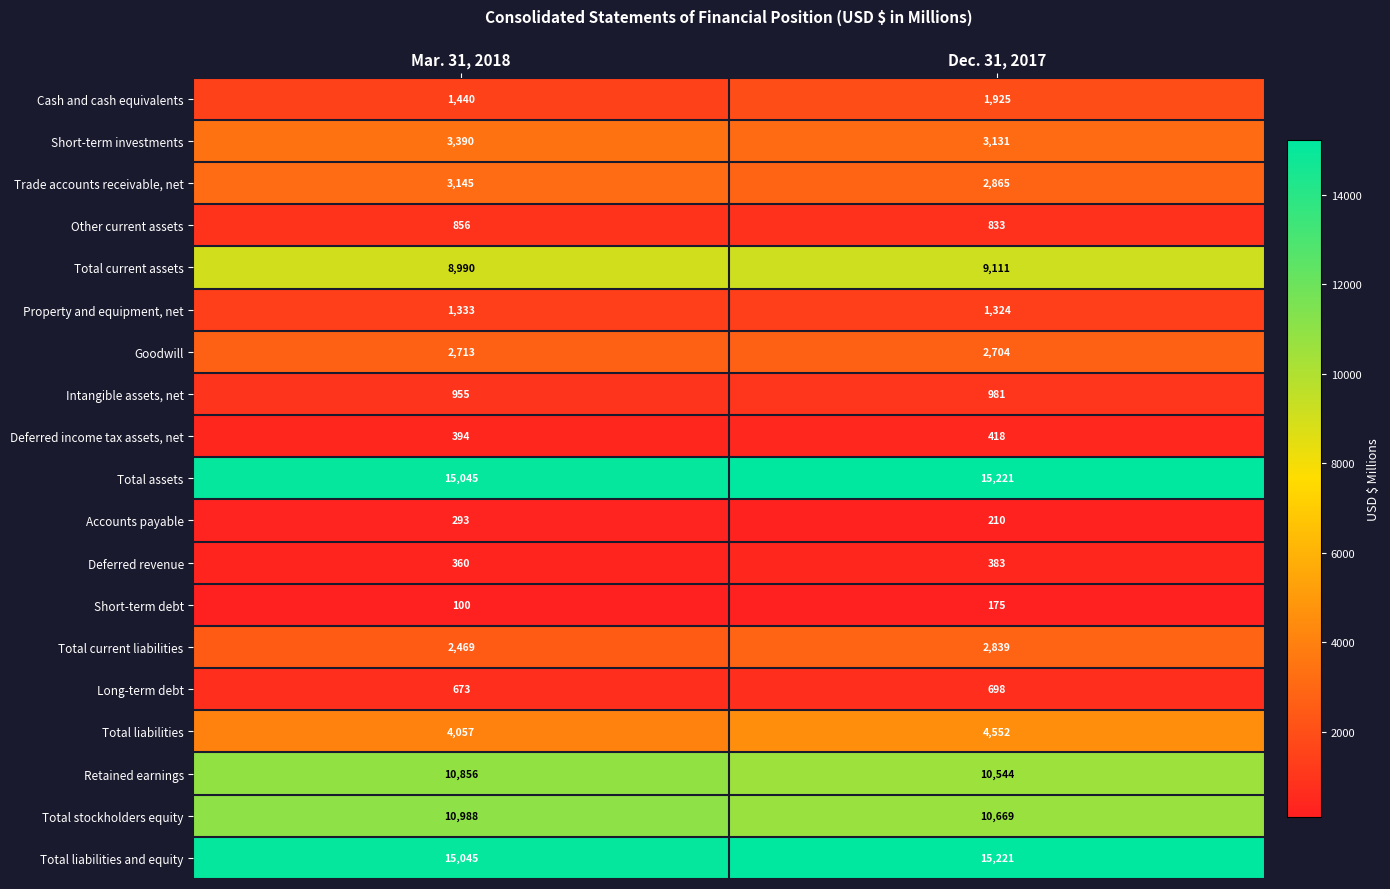

Which label corresponds to the smallest value in the chart?

Mar. 31, 2018